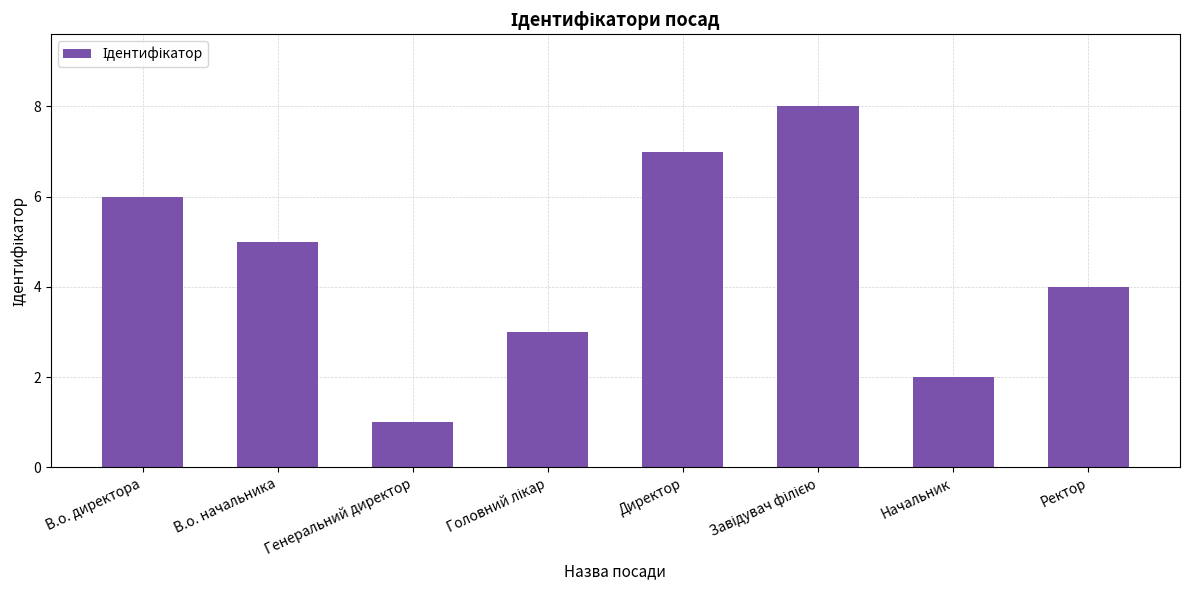

How many bars are there in total?

8